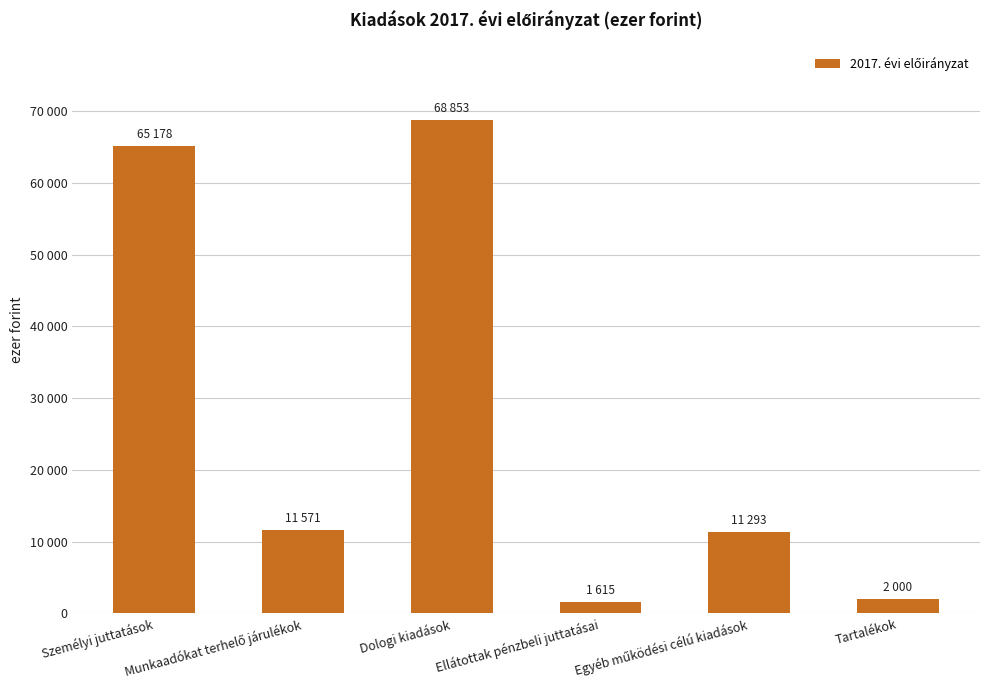

Reading left to right, transcribe all the data shown in this chart.

Személyi juttatások=65178	Munkaadókat terhelő járulékok=11571	Dologi kiadások=68853	Ellátottak pénzbeli juttatásai=1615	Egyéb működési célú kiadások=11293	Tartalékok=2000